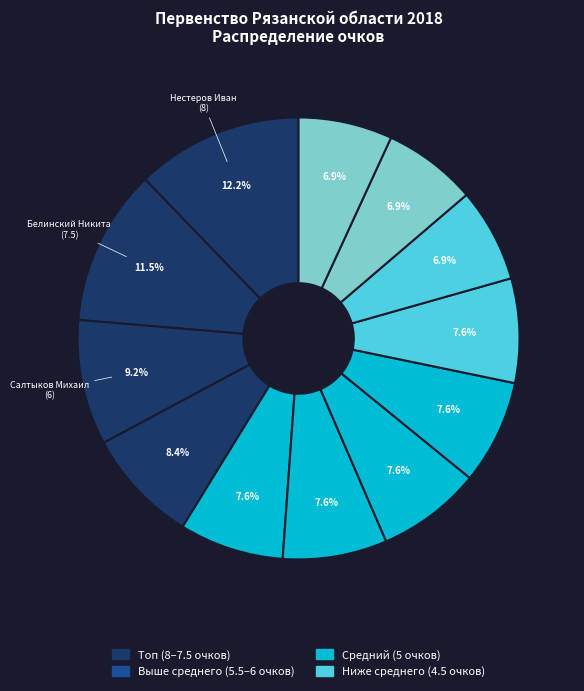

How many slices are in this pie chart?

12